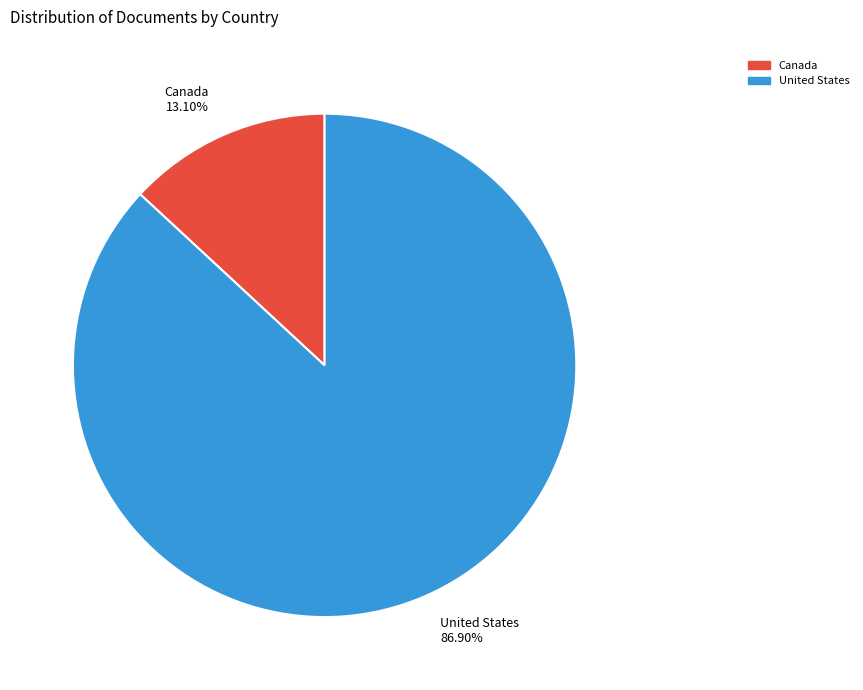

To the nearest percent, what portion does Canada represent?

13%